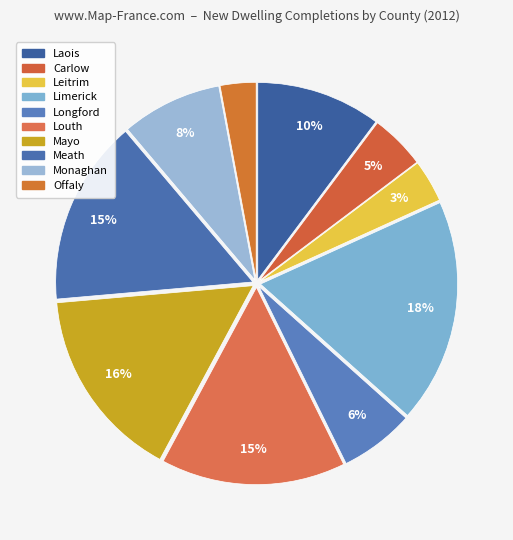

Count the number of slices in the pie.

10